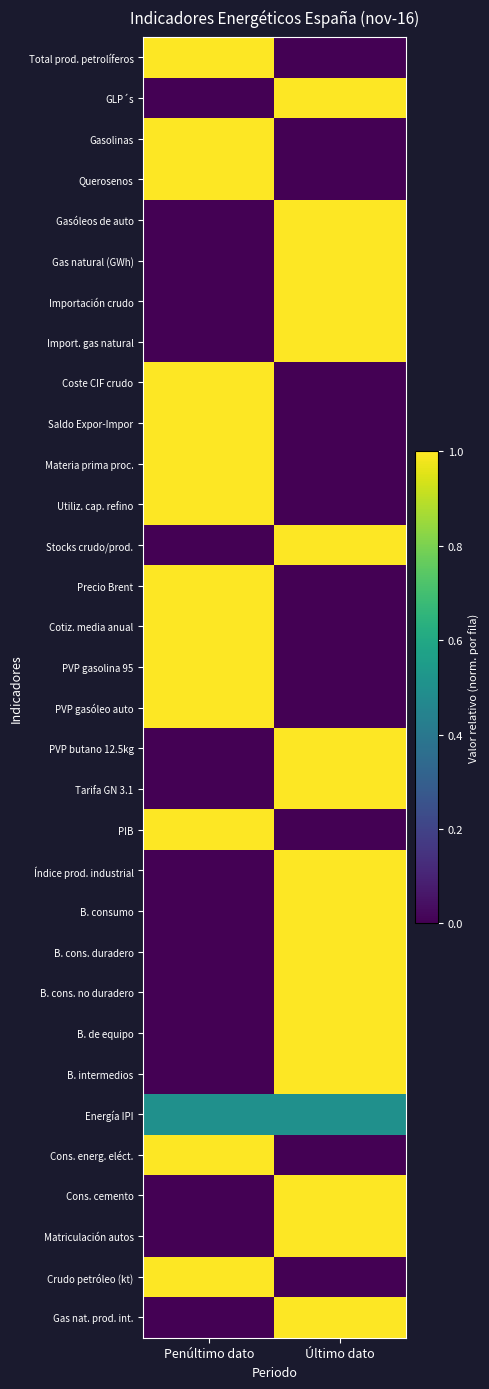

How many series are shown in this chart?

32